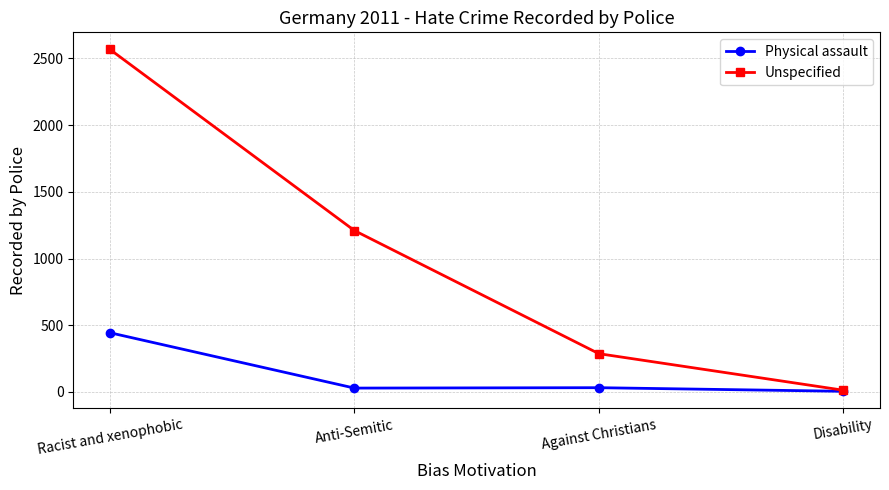

The Unspecified series shows 13 at Disability. True or false?

True